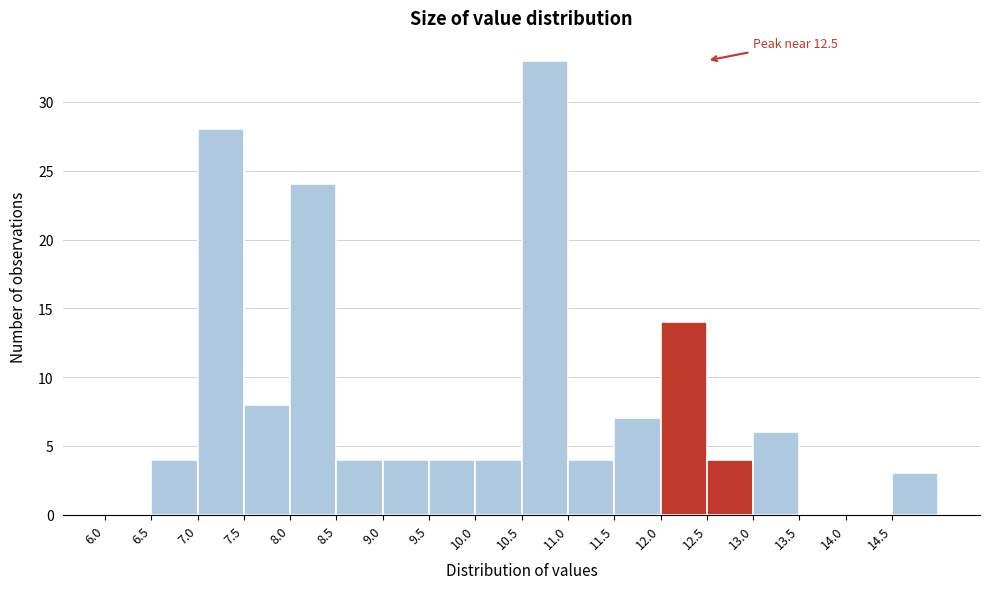

Which range on the x-axis has the tallest bar?

10.5 to 11.0